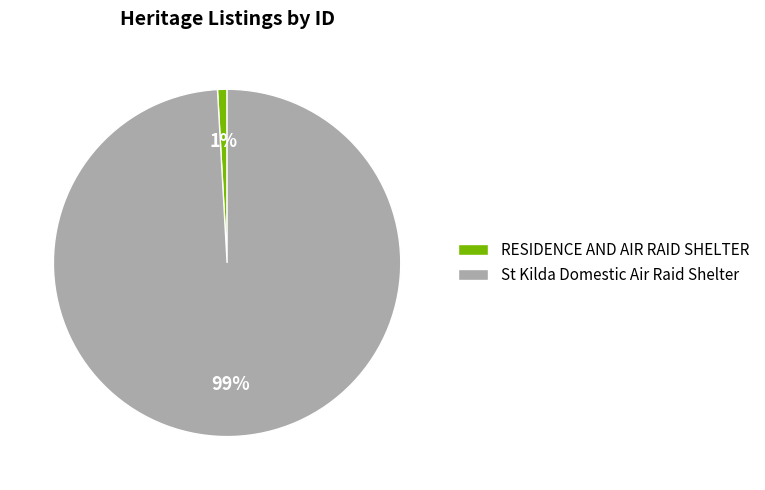

To the nearest percent, what is the difference between the largest and smallest slice percentages?

98%